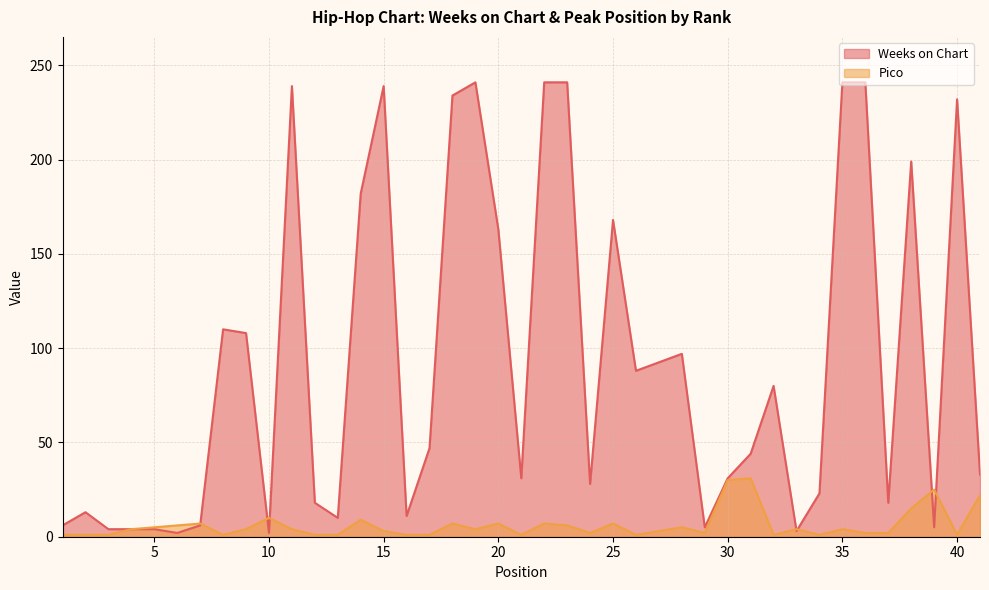

What is the total value across all series at 13?

11